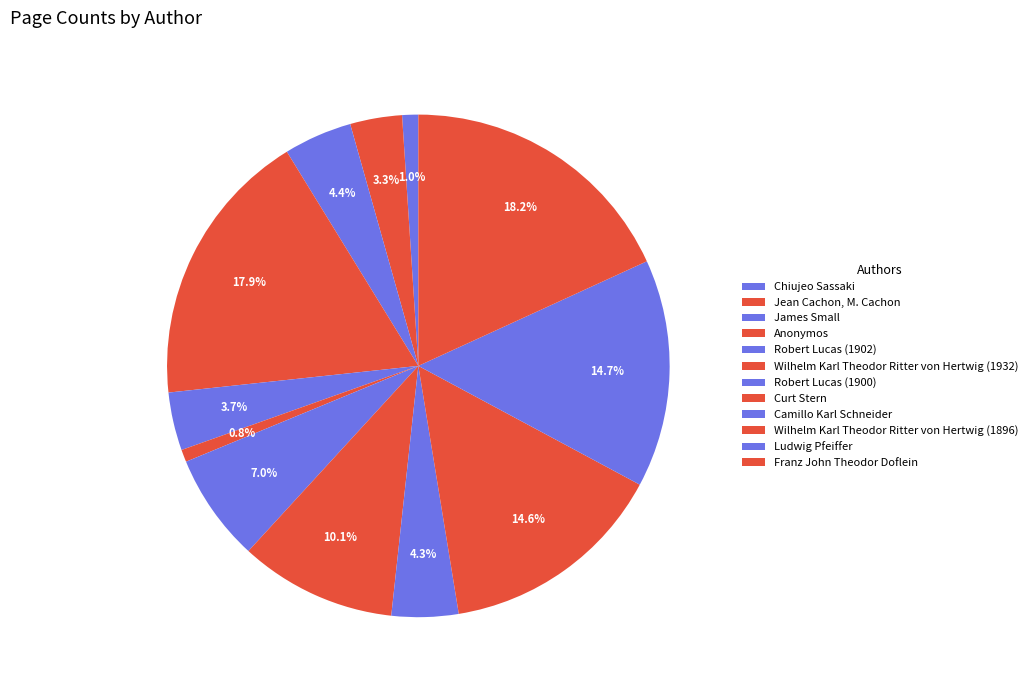

How many slices are in this pie chart?

12